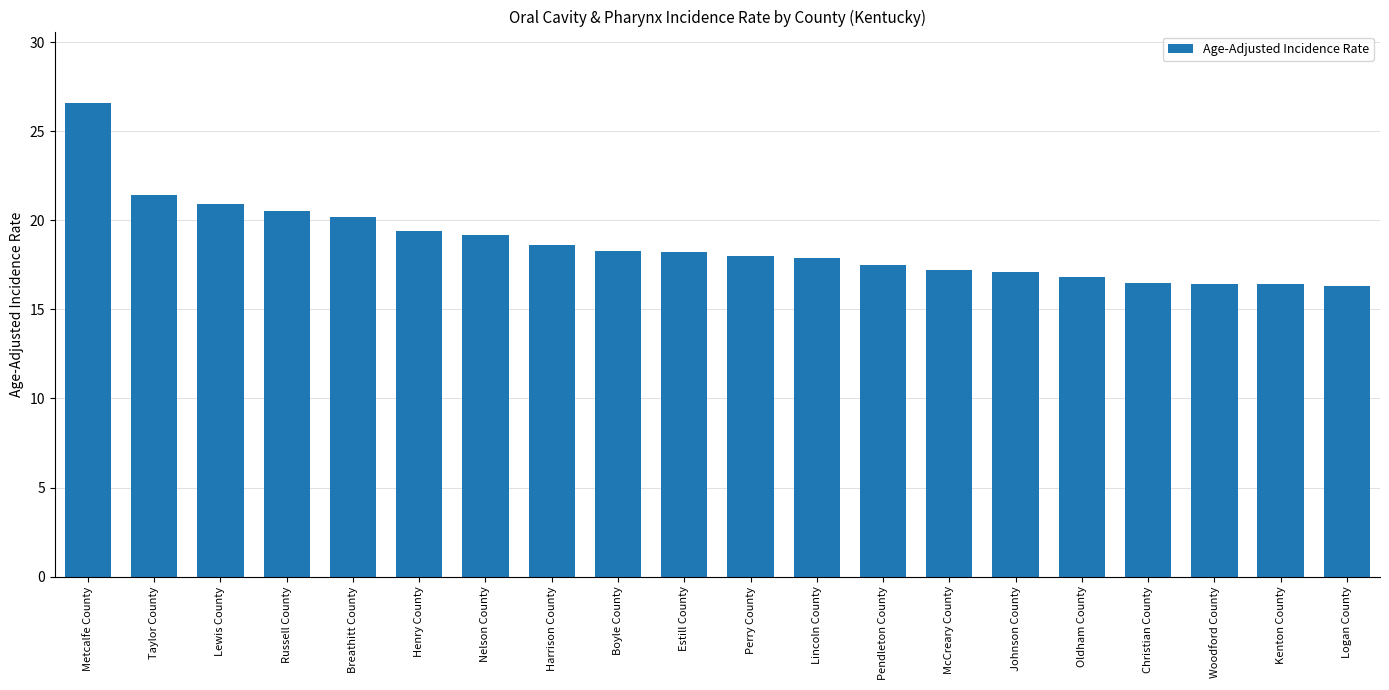

True or false: the data shows 8.8 at Johnson County.

False